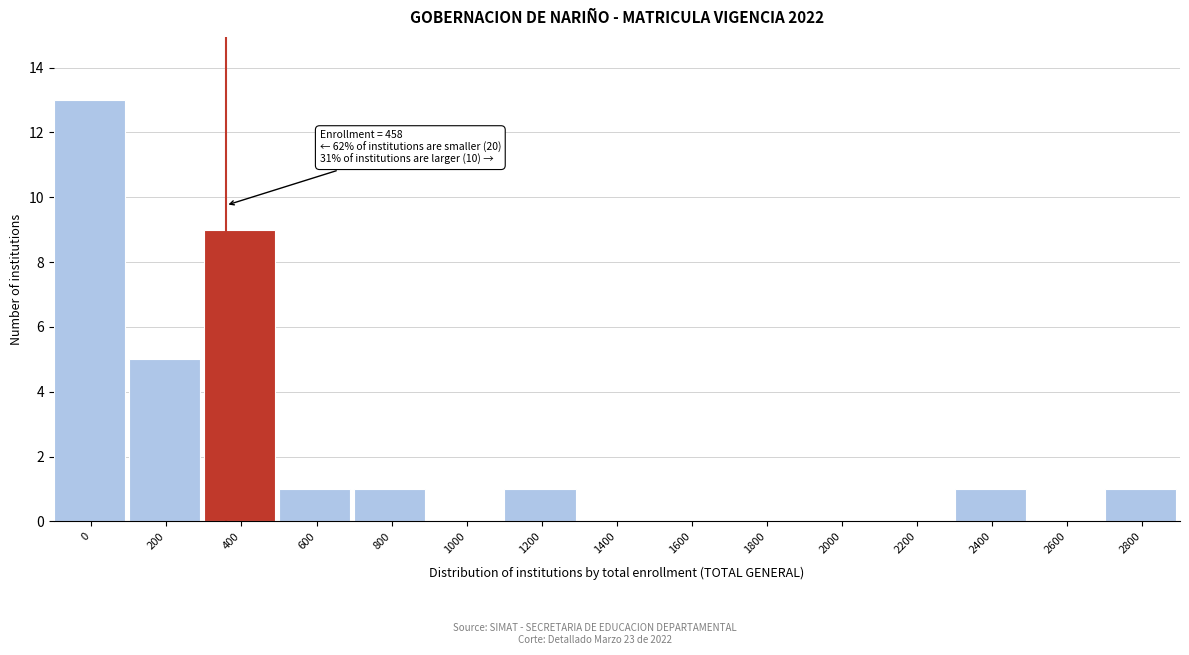

What is the sum of all values?

32